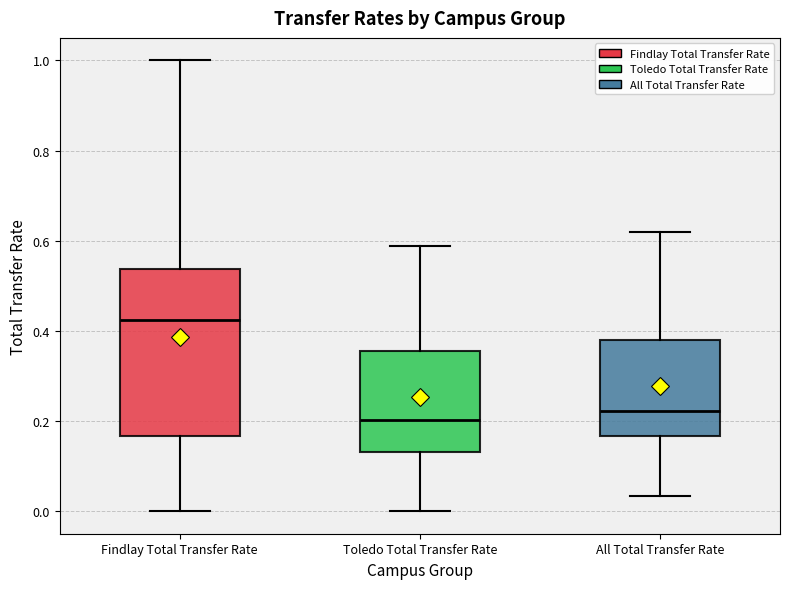

Where is the upper edge of the box for All Total Transfer Rate on the y-axis? The values are not printed on the chart, so give them approximately, as read against the axis.

0.38